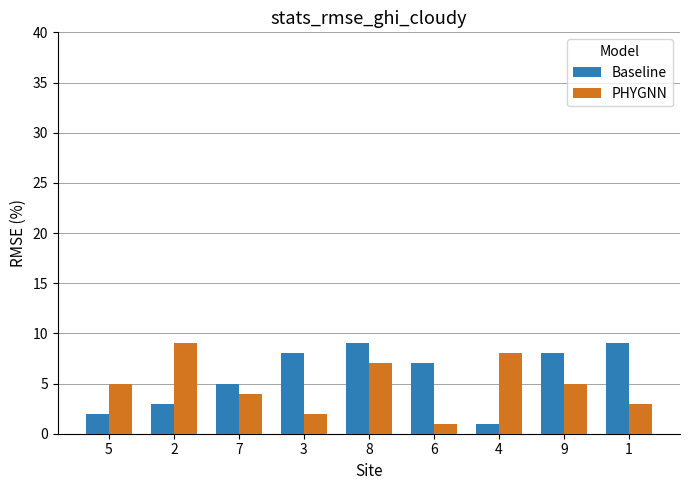

Where is Baseline nearest to the value 5?

7